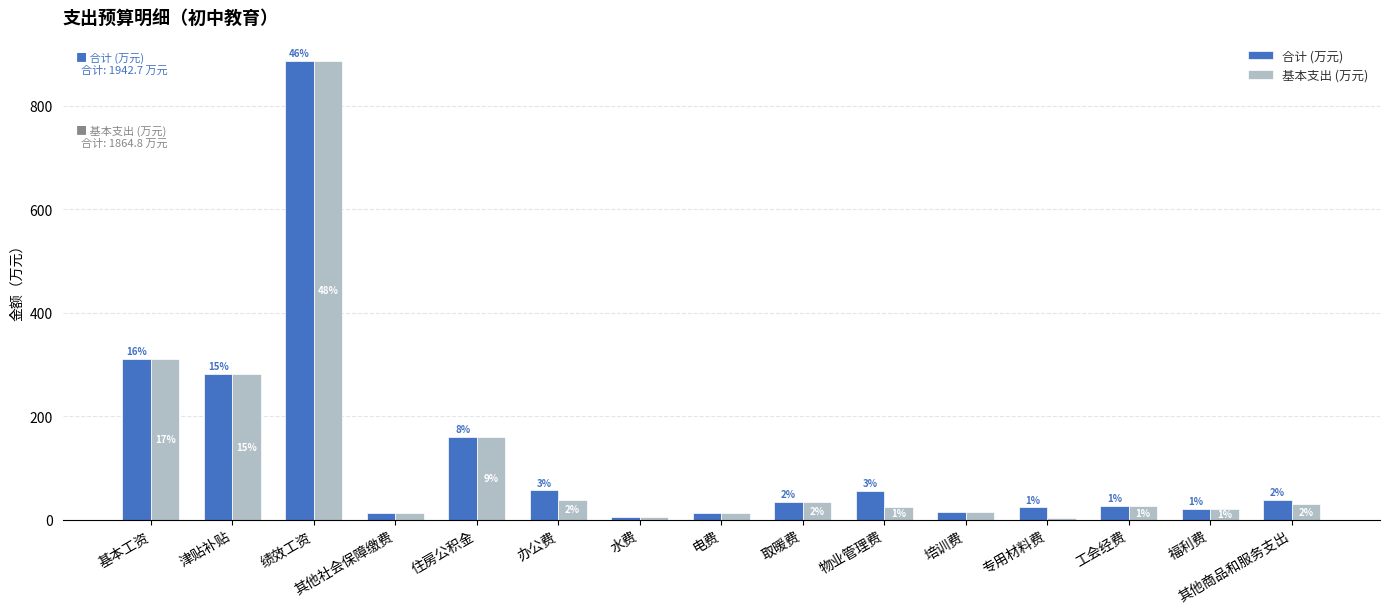

Where is 基本支出 (万元) nearest to the value 444?

基本工资